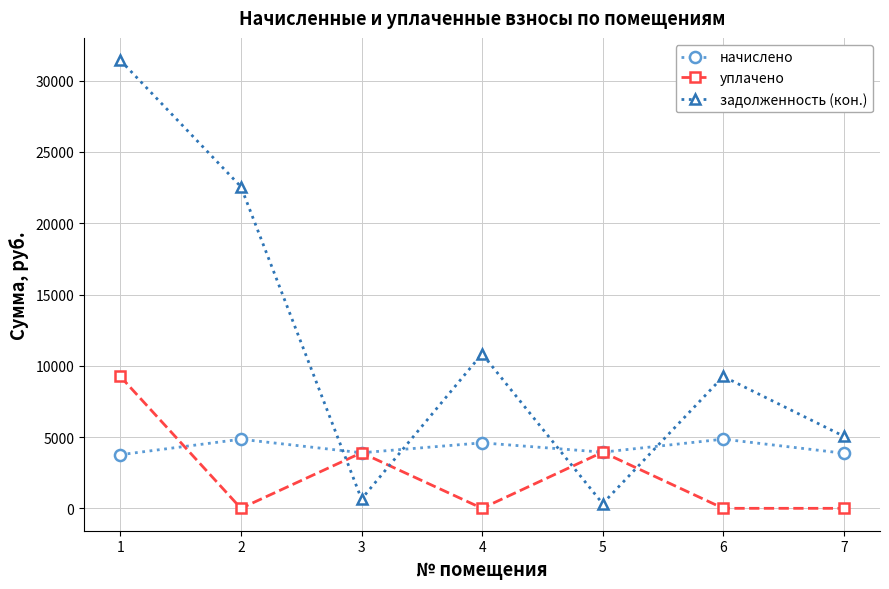

How many series are shown in this chart?

3